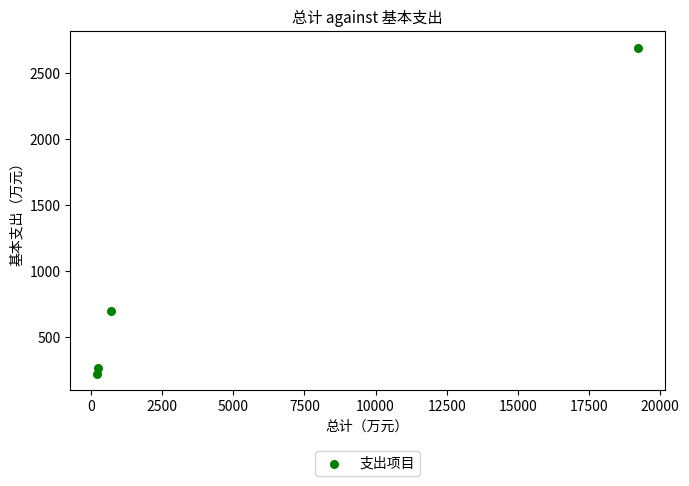

What is the range of X values (max minus min)?

18977.0